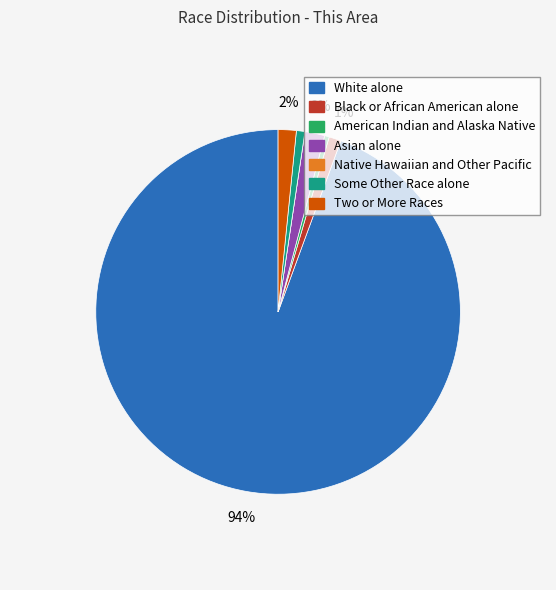

Which slice is the largest?

White alone